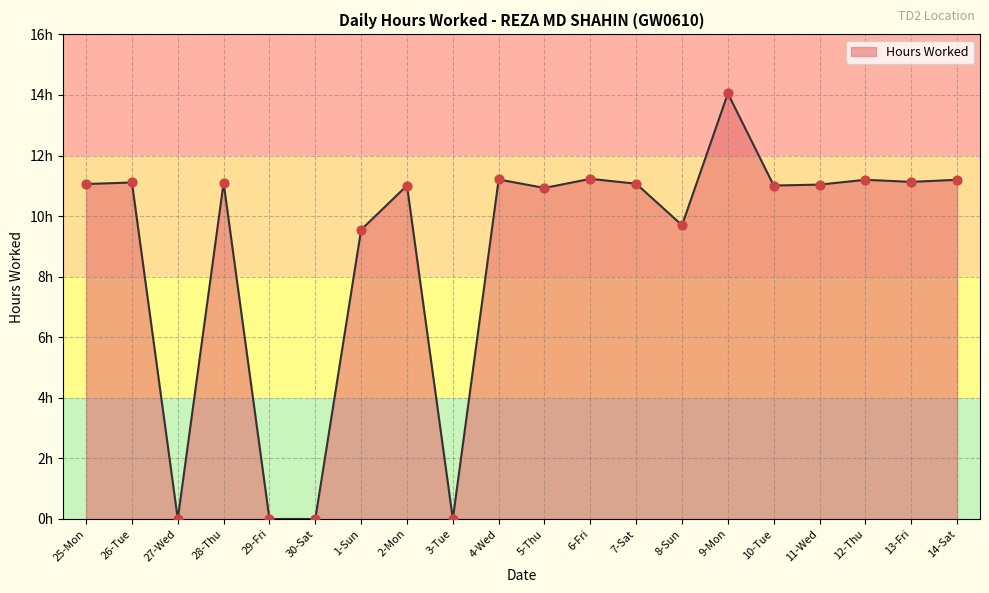

Is this an area chart (filled region under the line)?

Yes